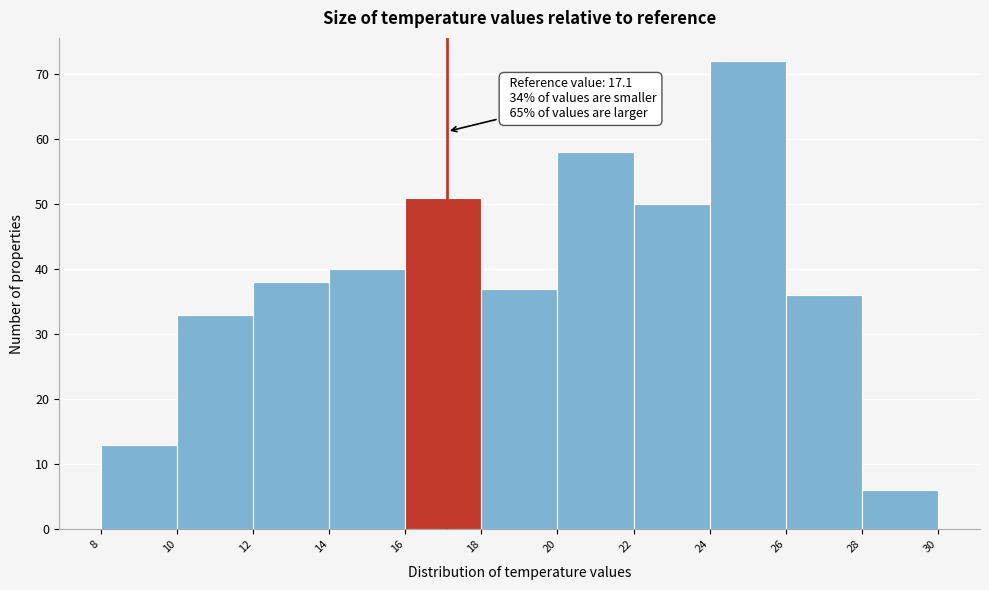

Which range on the x-axis has the tallest bar?

24 to 26